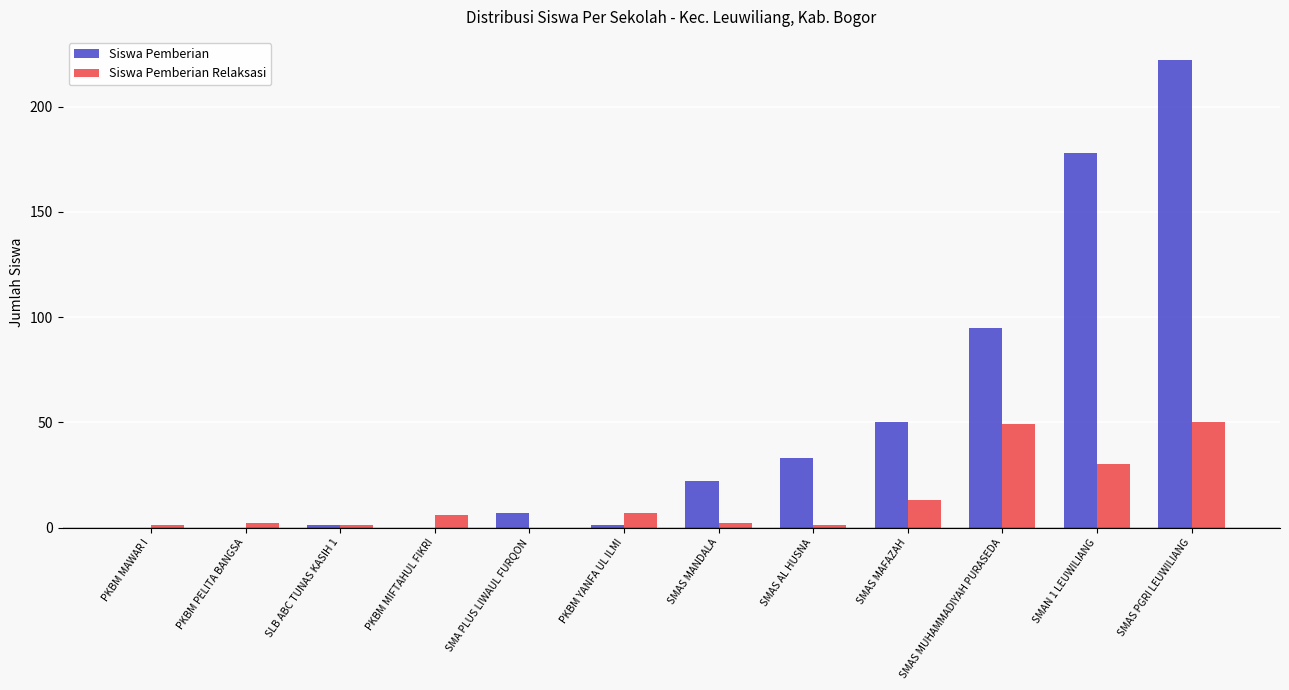

How many groups of bars are there?

12